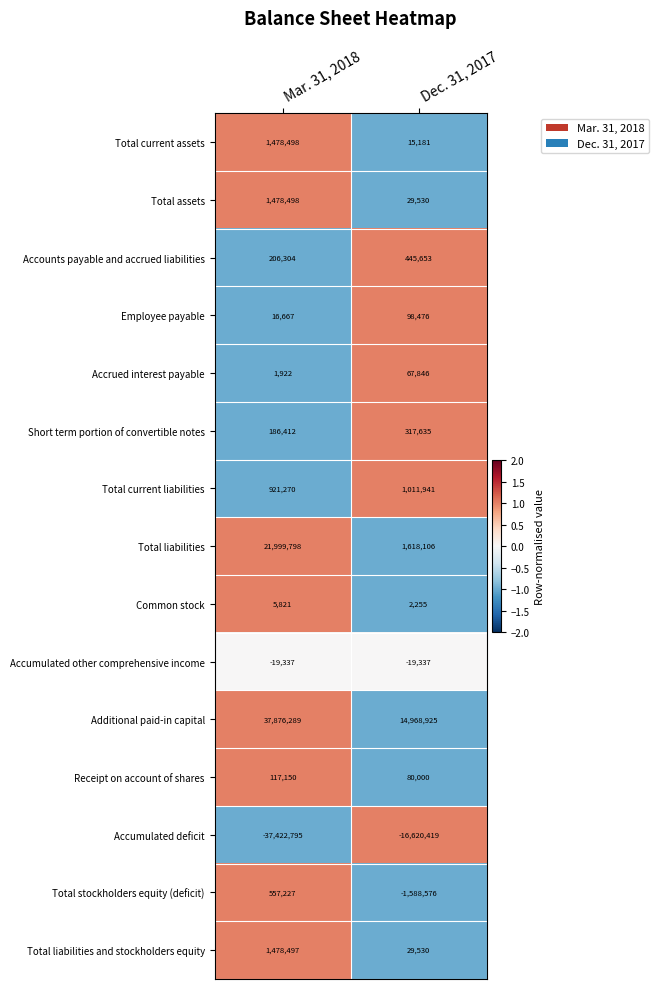

Count the number of categories in the chart.

2